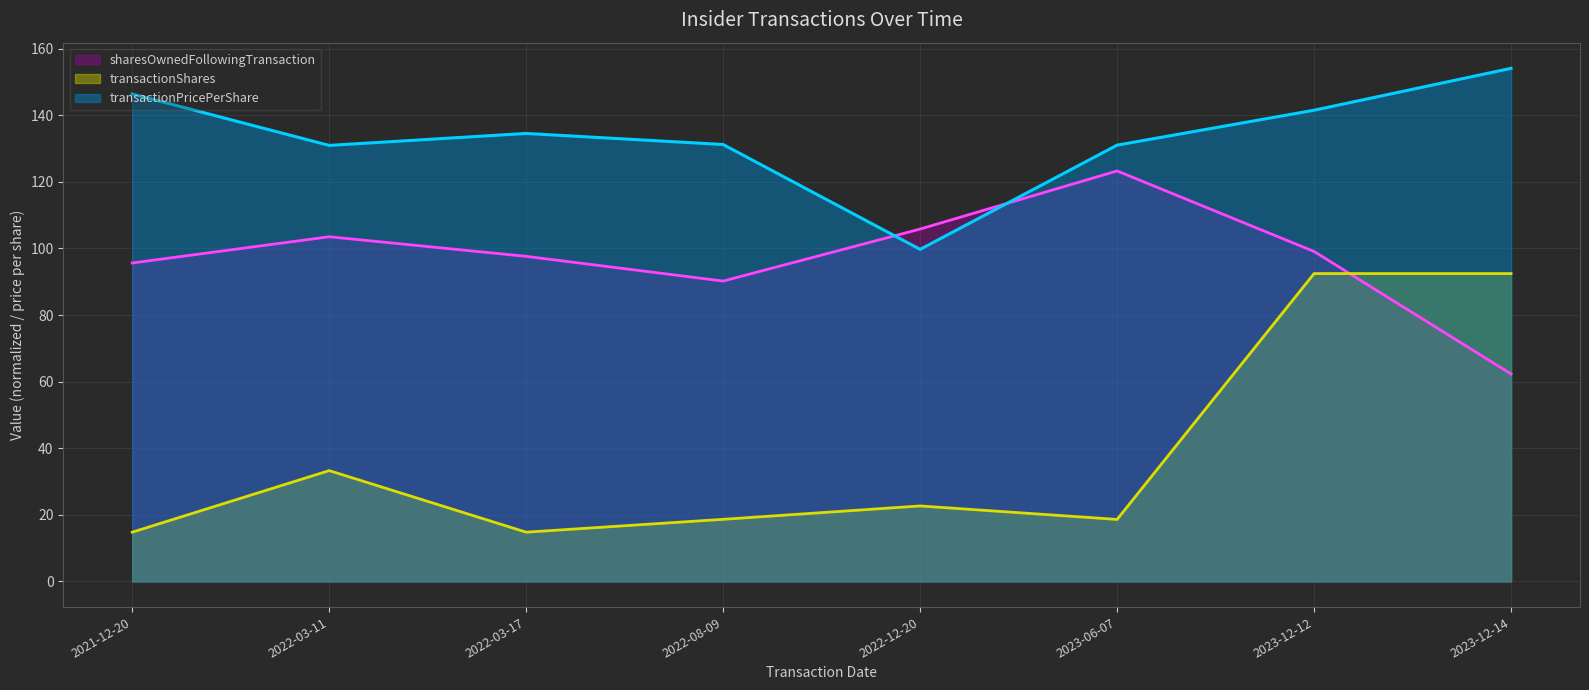

What is the spread (max minus min) of values at 2022-12-20?

83.2